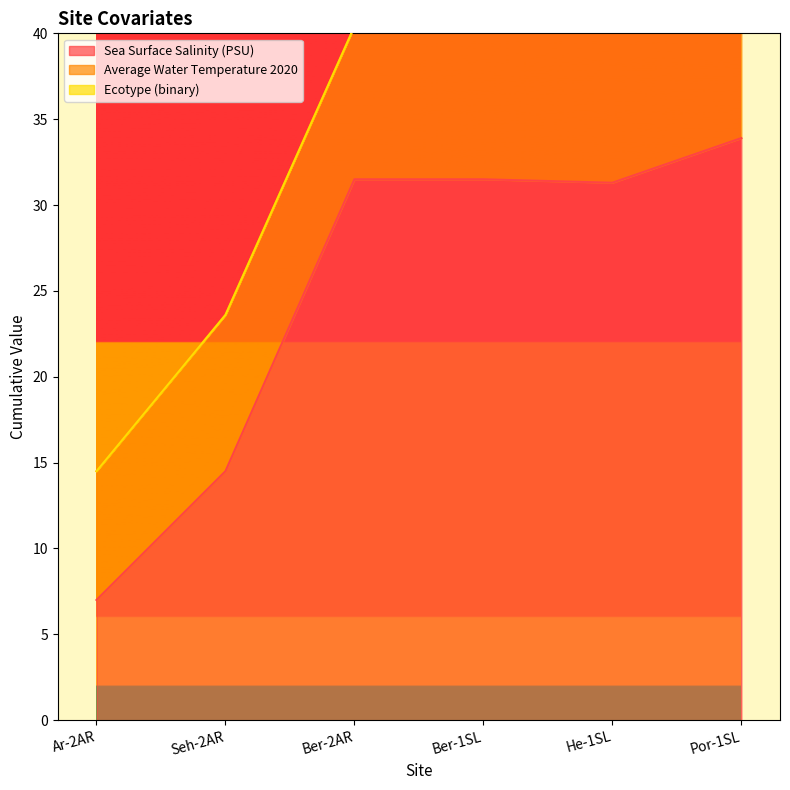

Where does the Sea Surface Salinity (PSU) series first go above 31?

Ber-2AR